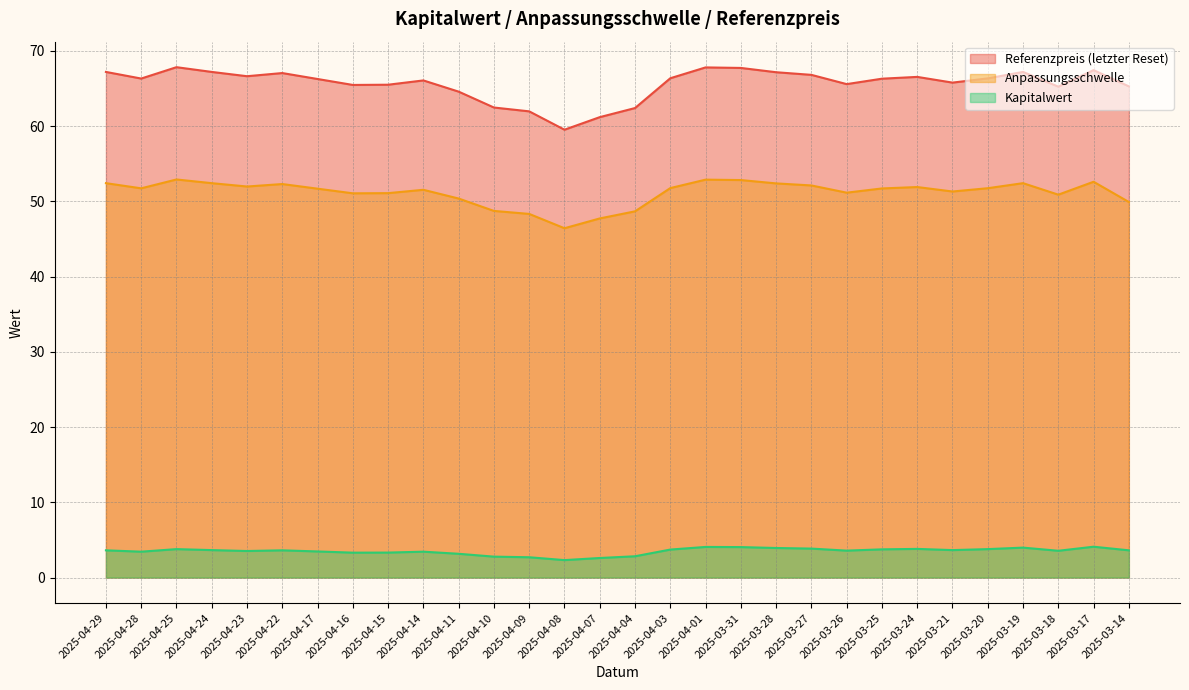

What is the label of the 9th point from the right?

2025-03-26